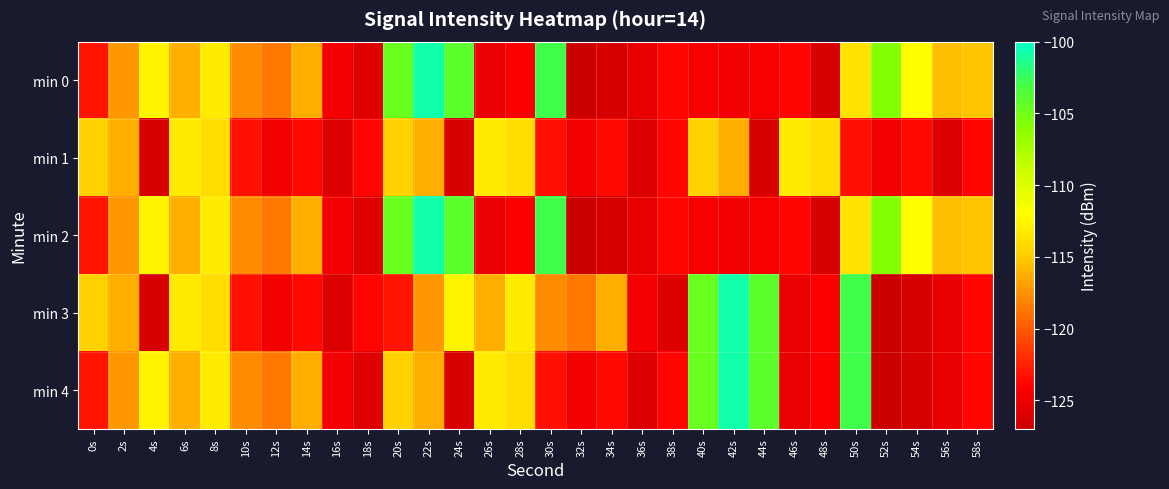

Reading left to right, what are all the values shown in this chart?

min 0: 0s=-123.1	2s=-117.2	4s=-112.6	6s=-116.2	8s=-113.2	10s=-117.8	12s=-118.6	14s=-116.3	16s=-124.5	18s=-125.8	20s=-104.7	22s=-100.8	24s=-104.1	26s=-125.1	28s=-124.2	30s=-102.9	32s=-127.0	34s=-126.3	36s=-125.3	38s=-123.7	40s=-124.4	42s=-124.7	44s=-124.5	46s=-123.8	48s=-126.2	50s=-113.6	52s=-105.8	54s=-112.0	56s=-115.6	58s=-115.3
min 1: 0s=-114.6	2s=-116.3	4s=-126.2	6s=-113.3	8s=-113.9	10s=-123.2	12s=-124.6	14s=-123.6	16s=-126.0	18s=-123.8	20s=-114.6	22s=-116.3	24s=-126.2	26s=-113.3	28s=-113.9	30s=-123.2	32s=-124.6	34s=-123.6	36s=-126.0	38s=-123.8	40s=-114.6	42s=-116.3	44s=-126.2	46s=-113.3	48s=-113.9	50s=-123.2	52s=-124.6	54s=-123.6	56s=-126.0	58s=-123.8
min 2: 0s=-123.1	2s=-117.2	4s=-112.6	6s=-116.2	8s=-113.2	10s=-117.8	12s=-118.6	14s=-116.3	16s=-124.5	18s=-125.8	20s=-104.7	22s=-100.8	24s=-104.1	26s=-125.1	28s=-124.2	30s=-102.9	32s=-127.0	34s=-126.3	36s=-125.3	38s=-123.7	40s=-124.4	42s=-124.7	44s=-124.5	46s=-123.8	48s=-126.2	50s=-113.6	52s=-105.8	54s=-112.0	56s=-115.6	58s=-115.3
min 3: 0s=-114.6	2s=-116.3	4s=-126.2	6s=-113.3	8s=-113.9	10s=-123.2	12s=-124.6	14s=-123.6	16s=-126.0	18s=-123.8	20s=-123.1	22s=-117.2	24s=-112.6	26s=-116.2	28s=-113.2	30s=-117.8	32s=-118.6	34s=-116.3	36s=-124.5	38s=-125.8	40s=-104.7	42s=-100.8	44s=-104.1	46s=-125.1	48s=-124.2	50s=-102.9	52s=-127.0	54s=-126.3	56s=-125.3	58s=-123.7
min 4: 0s=-123.1	2s=-117.2	4s=-112.6	6s=-116.2	8s=-113.2	10s=-117.8	12s=-118.6	14s=-116.3	16s=-124.5	18s=-125.8	20s=-114.6	22s=-116.3	24s=-126.2	26s=-113.3	28s=-113.9	30s=-123.2	32s=-124.6	34s=-123.6	36s=-126.0	38s=-123.8	40s=-104.7	42s=-100.8	44s=-104.1	46s=-125.1	48s=-124.2	50s=-102.9	52s=-127.0	54s=-126.3	56s=-125.3	58s=-123.7